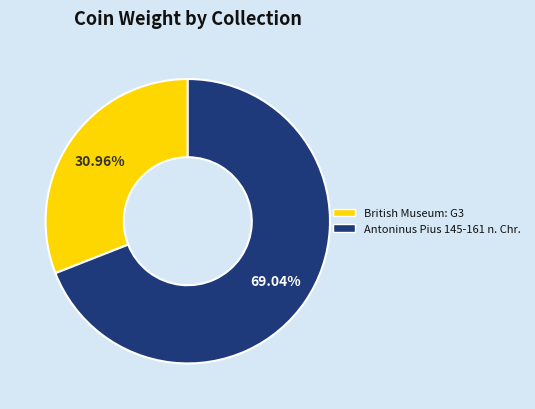

Between Antoninus Pius 145-161 n. Chr. and British Museum: G3, which is larger?

Antoninus Pius 145-161 n. Chr.